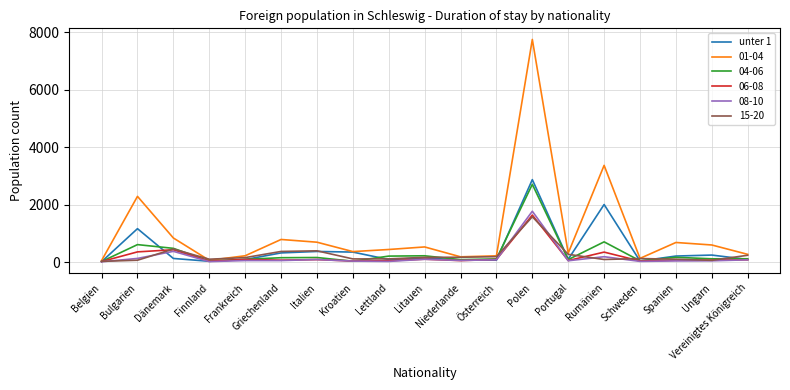

The value of 08-10 at Dänemark is 377. True or false?

True